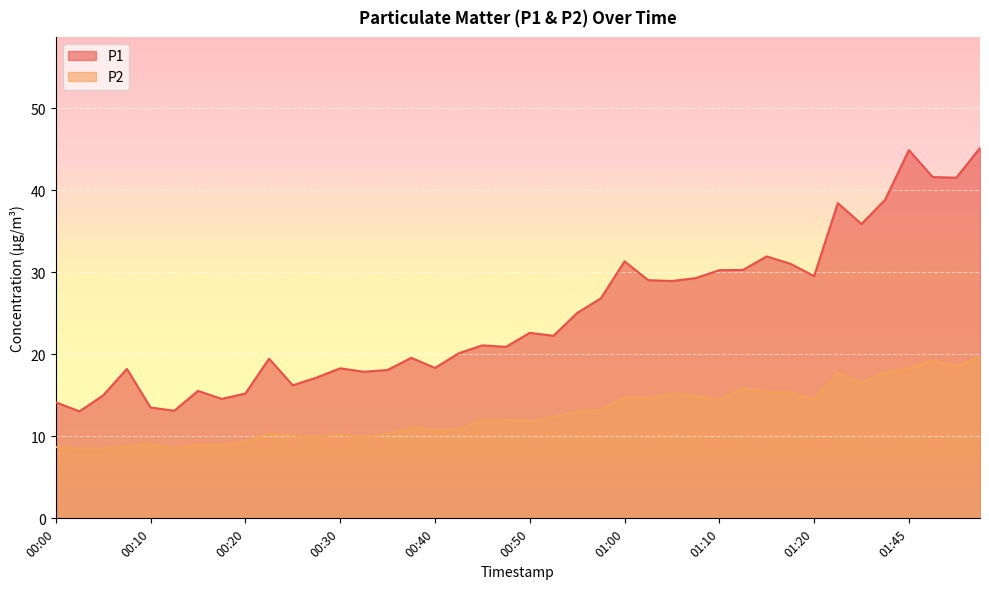

Reading left to right, list all the values displayed in this chart.

P1: 00:00=14.2	00:03=13.1	00:05=15.0	00:08=18.2	00:10=13.5	00:13=13.1	00:15=15.6	00:18=14.6	00:20=15.2	00:22=19.5	00:25=16.2	00:27=17.2	00:30=18.3	00:32=17.9	00:35=18.1	00:37=19.6	00:40=18.4	00:42=20.1	00:45=21.1	00:47=20.9	00:50=22.6	00:52=22.3	00:55=25.1	00:57=26.8	01:00=31.4	01:02=29.1	01:05=28.9	01:07=29.3	01:10=30.3	01:12=30.3	01:15=31.9	01:17=31.1	01:20=29.6	01:34=38.5	01:36=35.9	01:42=38.9	01:45=44.9	01:47=41.6	01:50=41.5	01:53=45.2
P2: 00:00=8.7	00:03=8.5	00:05=8.5	00:08=8.8	00:10=9.1	00:13=8.6	00:15=9.0	00:18=9.0	00:20=9.3	00:22=10.4	00:25=10.1	00:27=10.0	00:30=10.2	00:32=9.9	00:35=10.3	00:37=11.1	00:40=10.8	00:42=10.8	00:45=12.0	00:47=12.0	00:50=11.8	00:52=12.3	00:55=13.0	00:57=13.2	01:00=14.8	01:02=14.7	01:05=15.2	01:07=14.9	01:10=14.4	01:12=15.9	01:15=15.4	01:17=15.4	01:20=14.5	01:34=17.8	01:36=16.5	01:42=17.8	01:45=18.3	01:47=19.3	01:50=18.5	01:53=19.7